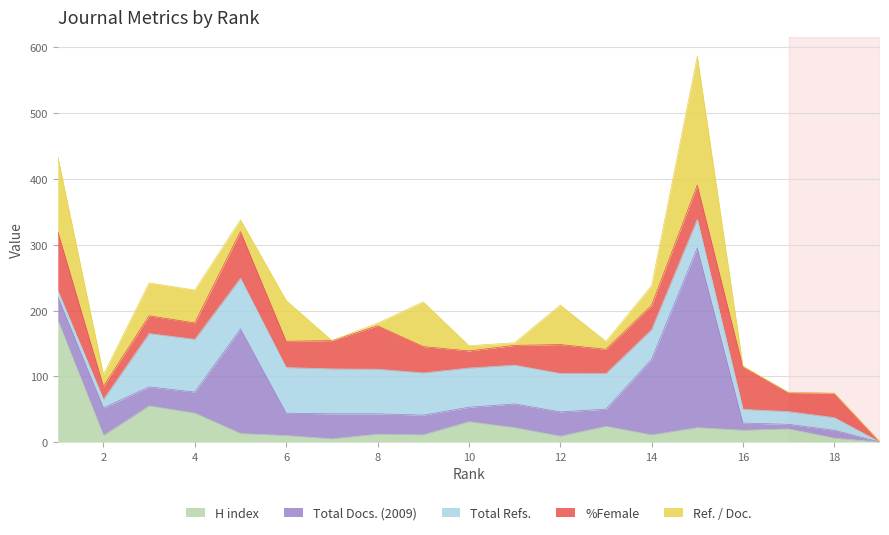

True or false: Total Docs. (2009) has a value of 12 at 18.

True